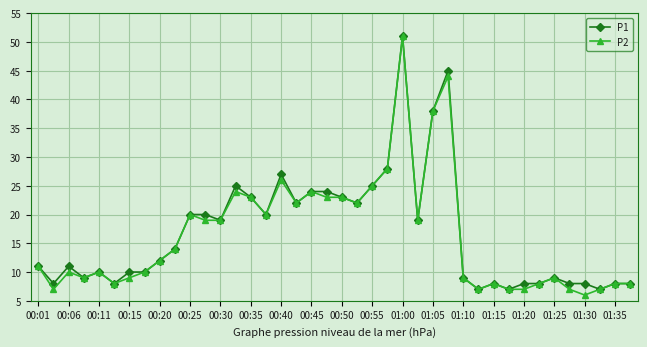

How many lines are shown in the chart?

2